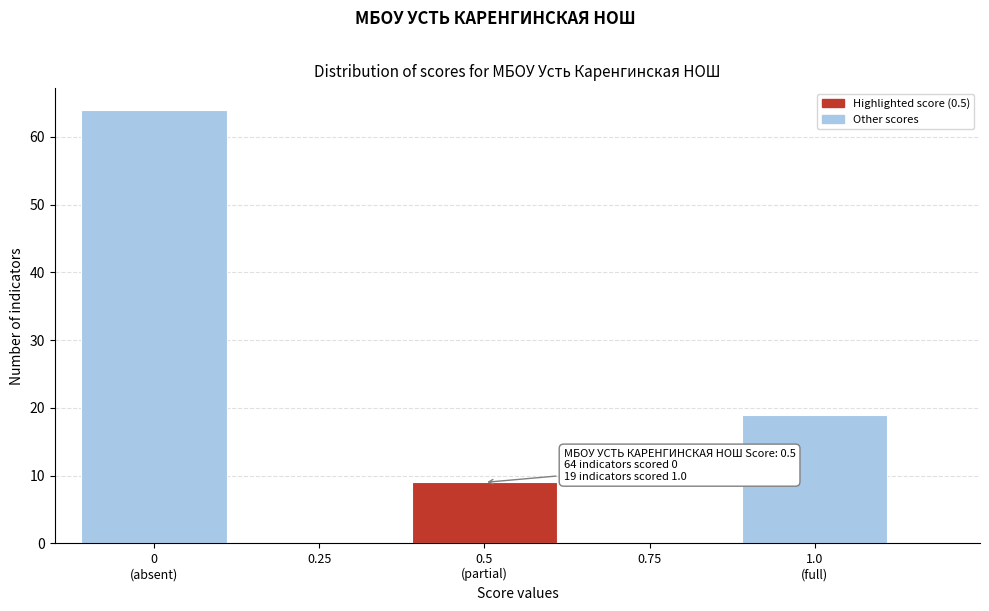

What is the maximum value shown in the chart?

64